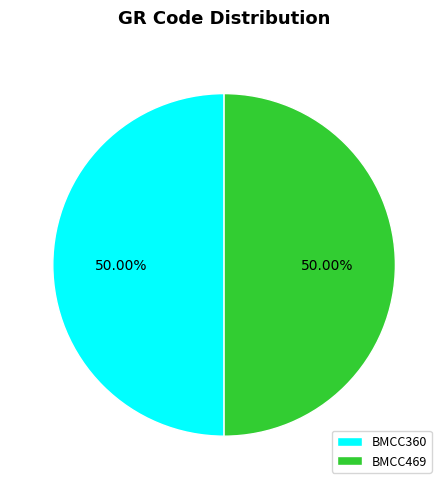

Approximately how many times larger is the value at BMCC360 compared to BMCC469?

1.0